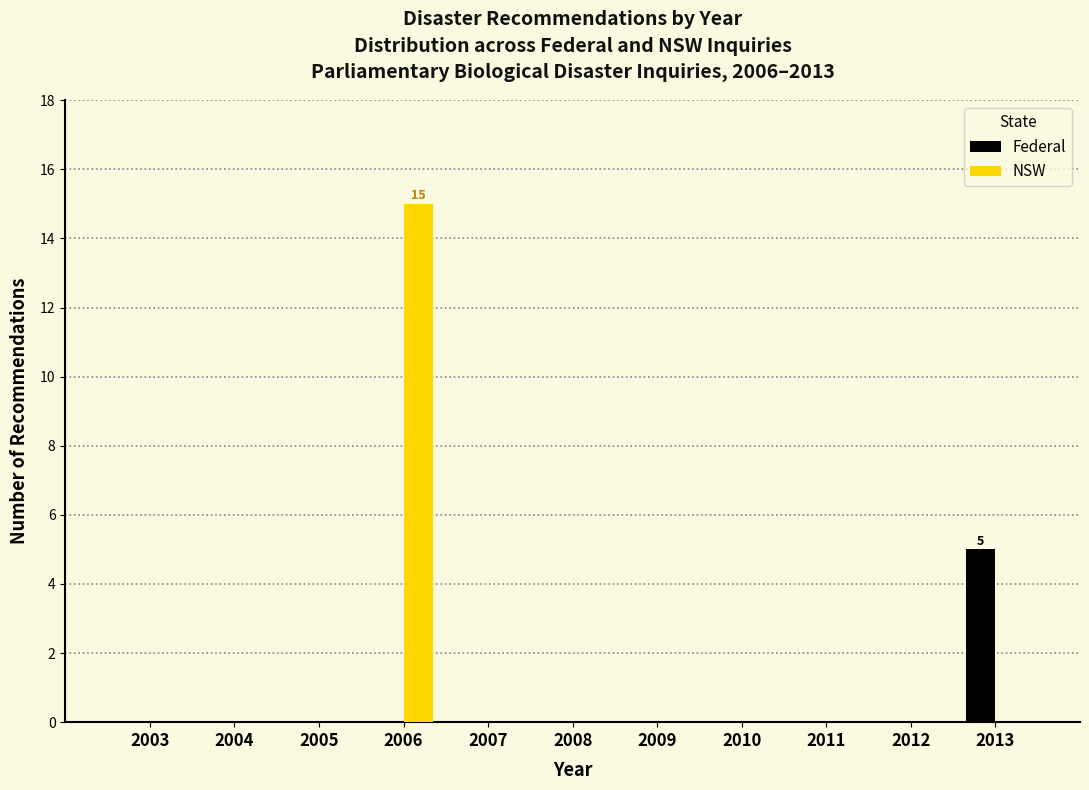

Reading right to left, what are all the values shown in this chart?

Federal: 2013=5	2012=0	2011=0	2010=0	2009=0	2008=0	2007=0	2006=0	2005=0	2004=0	2003=0
NSW: 2013=0	2012=0	2011=0	2010=0	2009=0	2008=0	2007=0	2006=15	2005=0	2004=0	2003=0